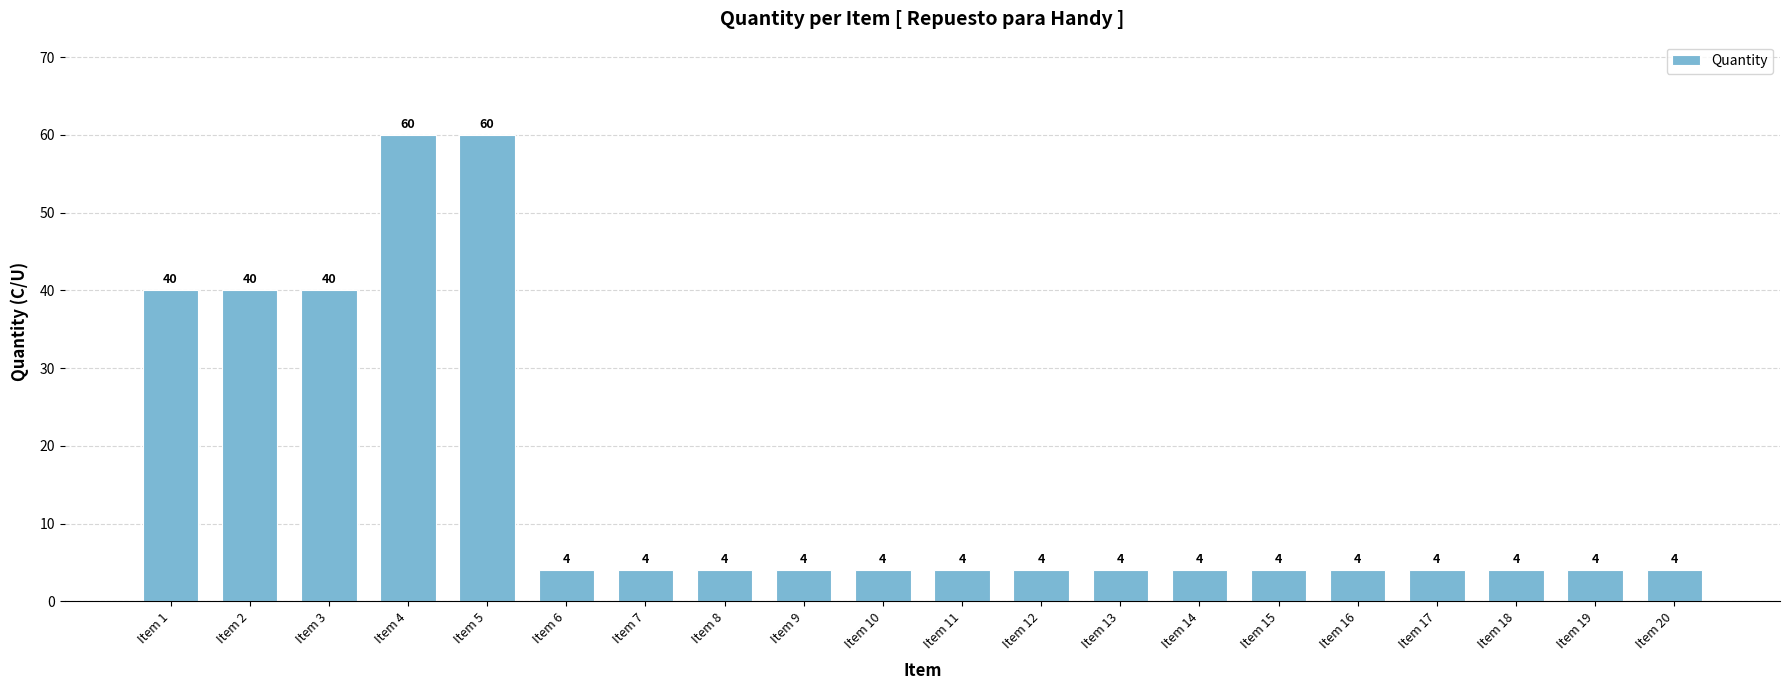

What is the maximum value shown in the chart?

60